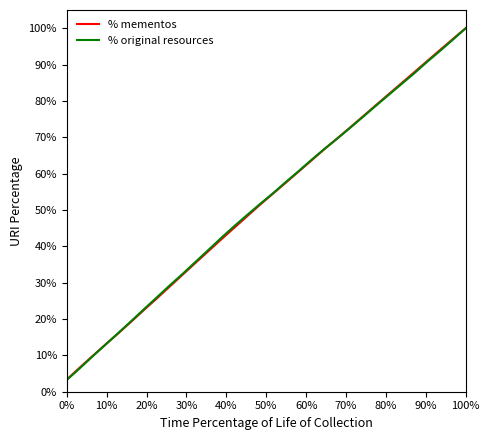

What is the maximum value for % mementos?

100.0